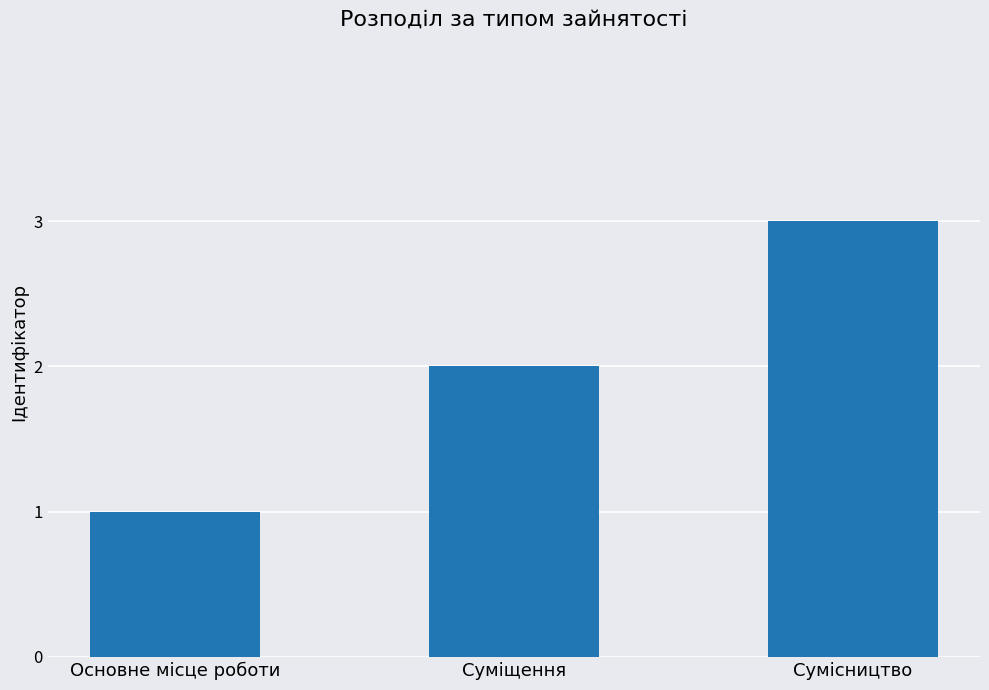

Approximately how many times larger is the value at Сумісництво compared to Основне місце роботи?

3.0